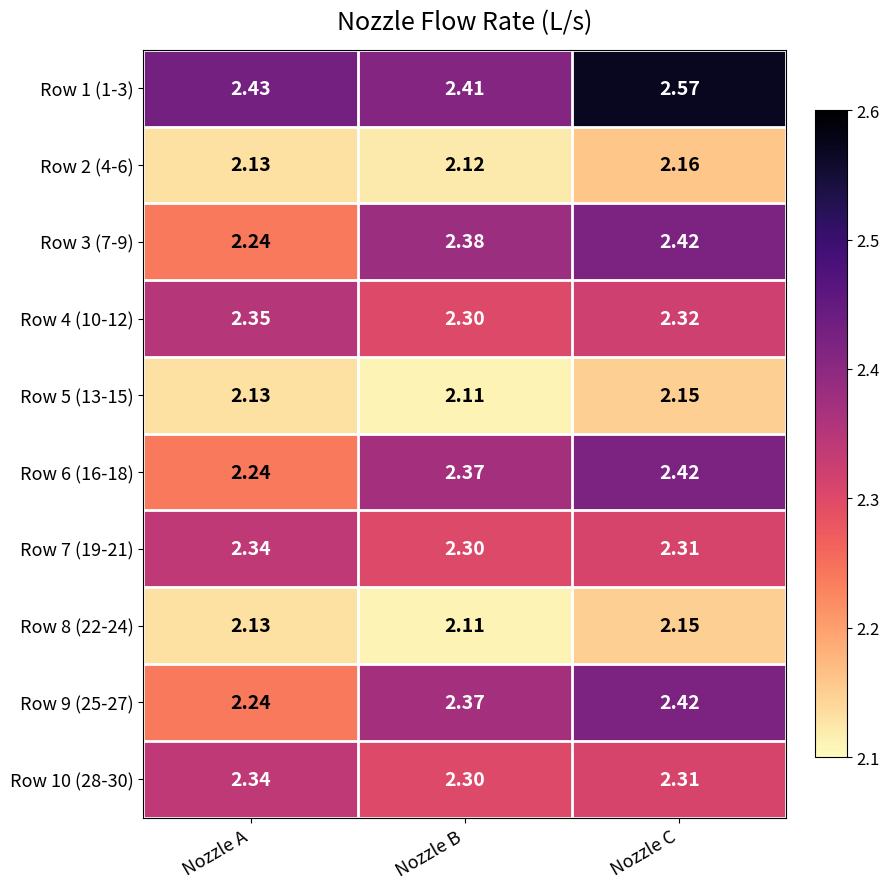

Which label corresponds to the largest value in the chart?

Nozzle C